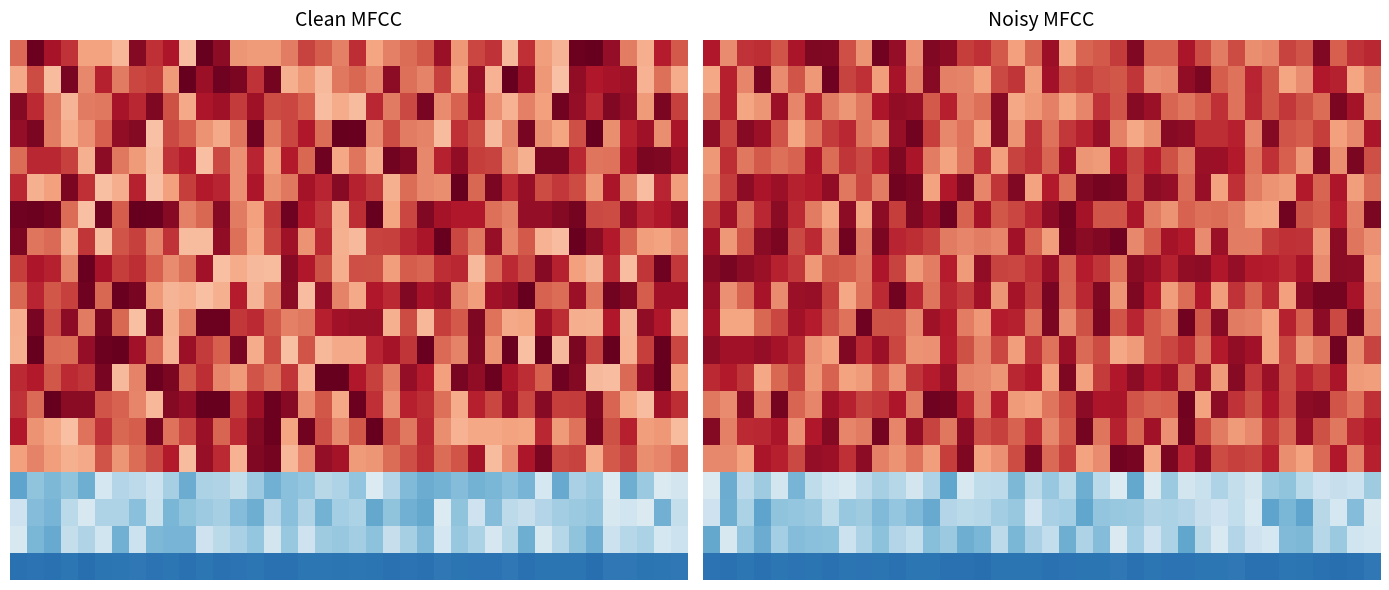

At which category does the chart reach its peak across all series?

14